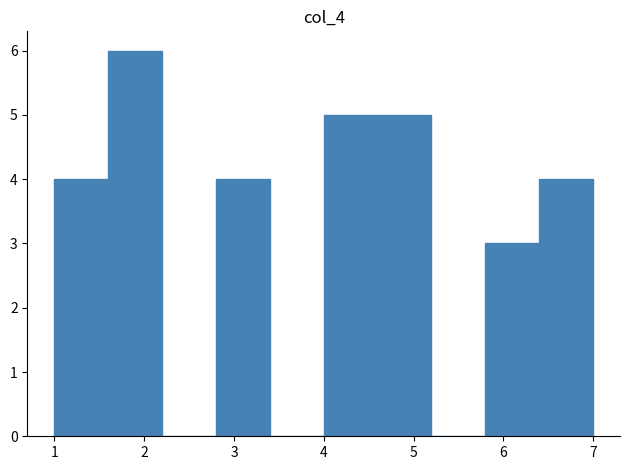

Which range on the x-axis has the tallest bar?

1.6 to 2.2